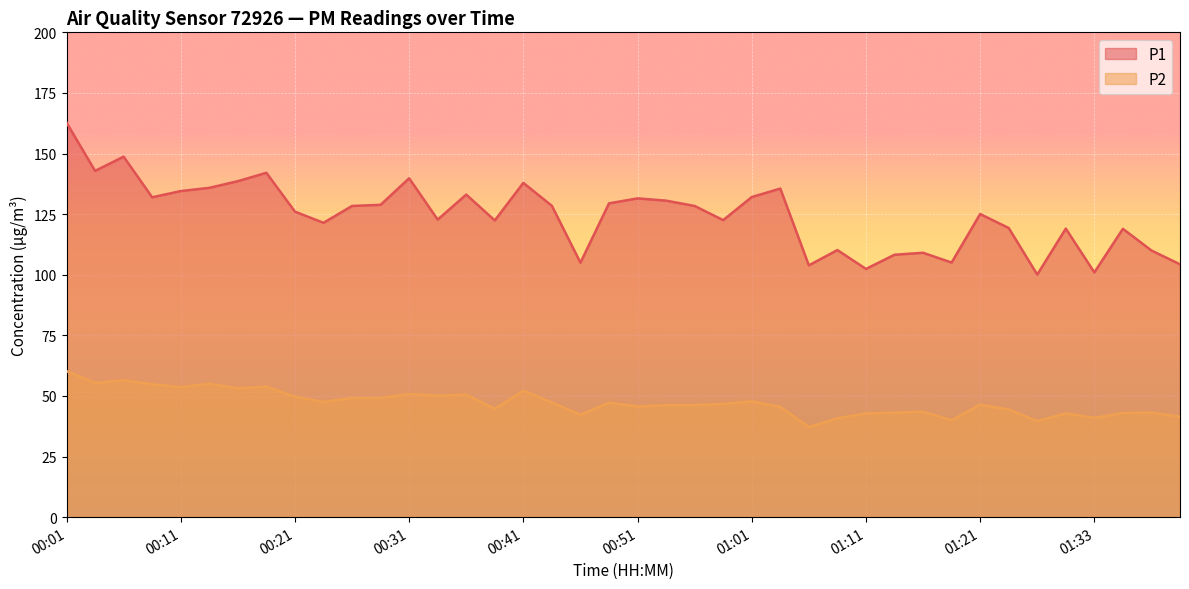

What is the label of the 18th point from the right?

00:56